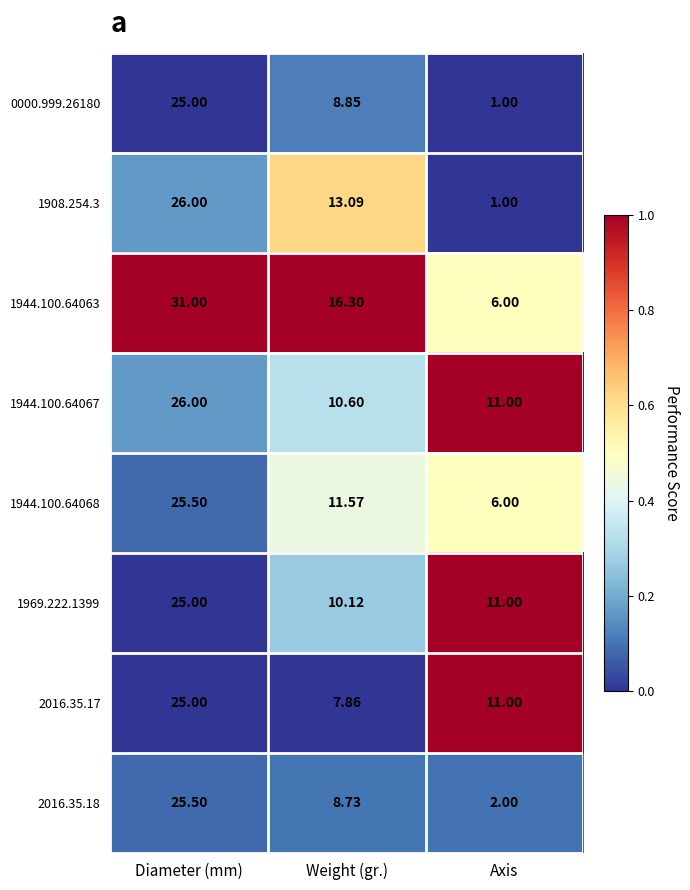

At which label does 1969.222.1399 first exceed 11?

Diameter (mm)